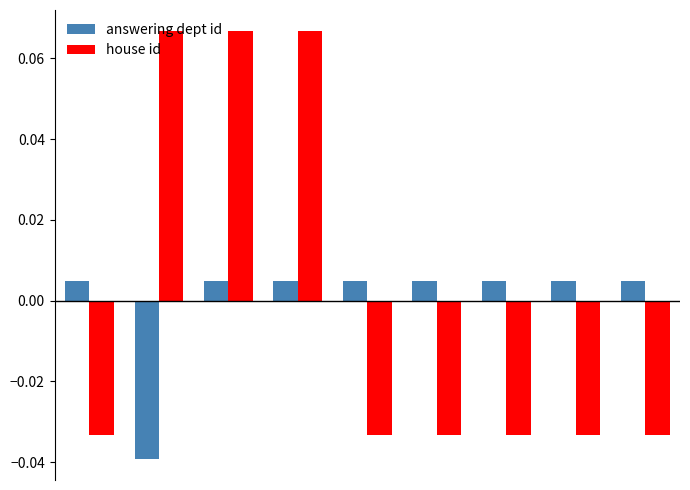

Which series has the largest range (max minus min)?

house id